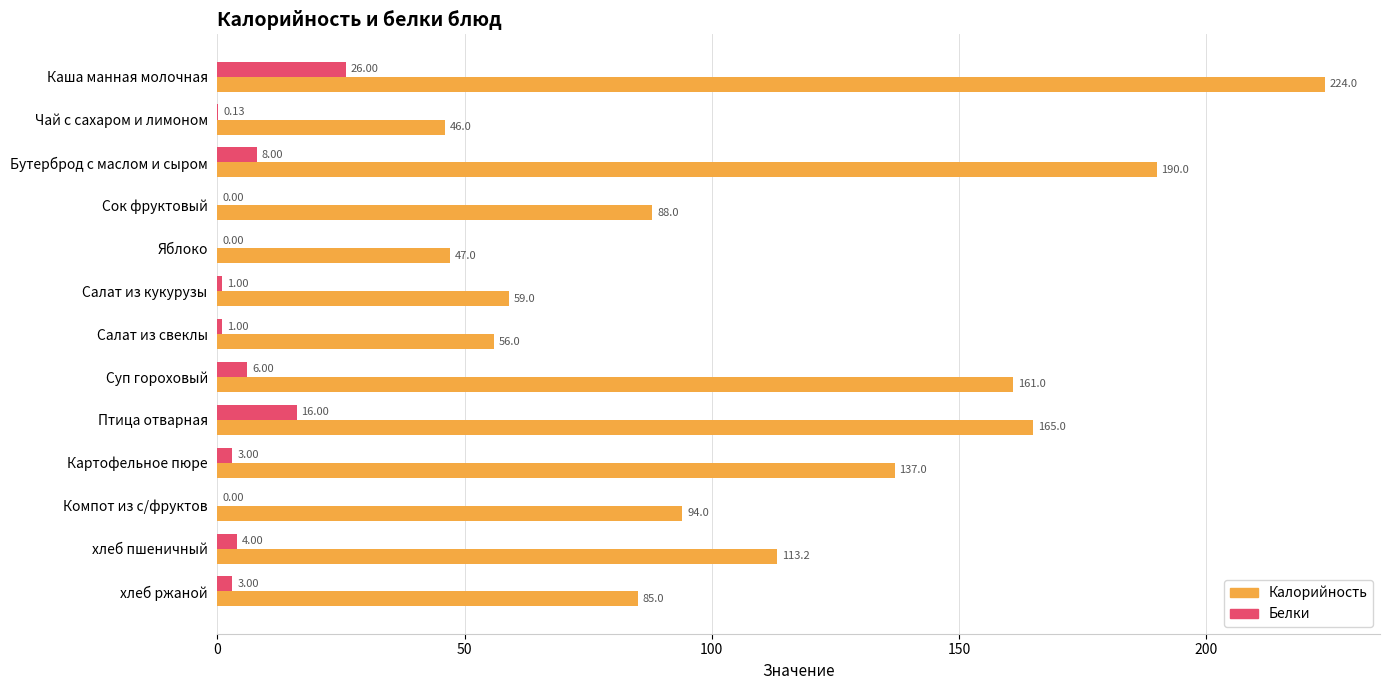

At which label is Белки closest to 13?

Птица отварная